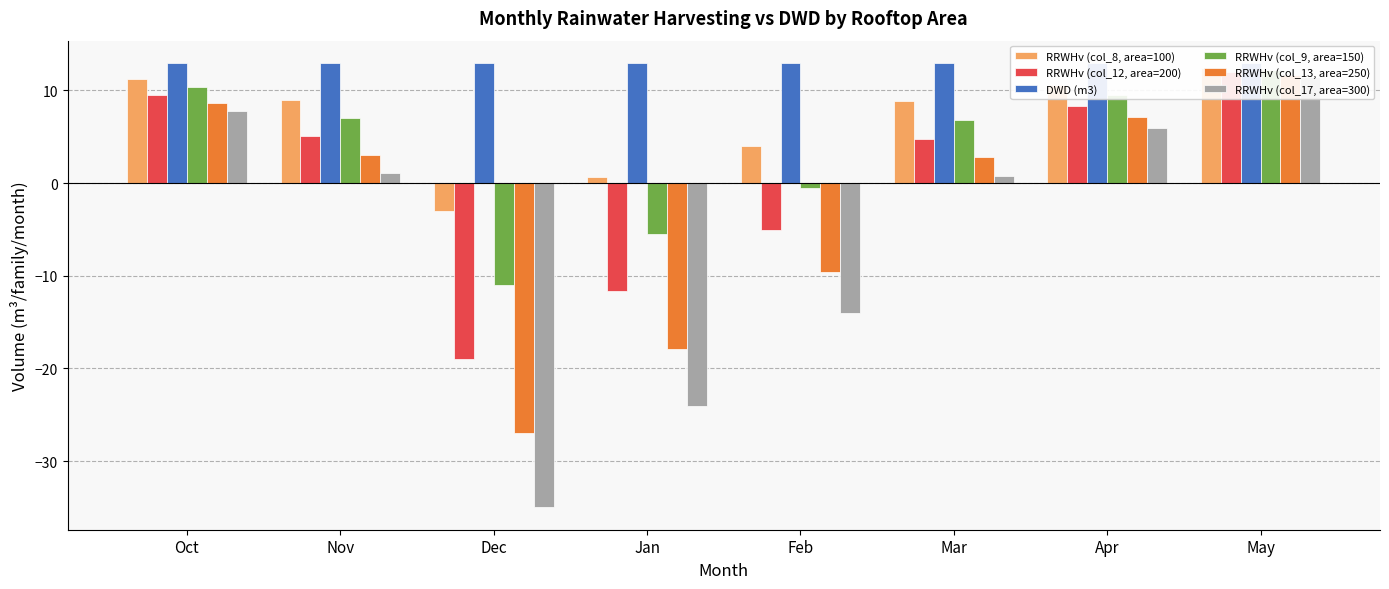

Where is RRWHv (col_9, area=150) nearest to the value 0?

Feb